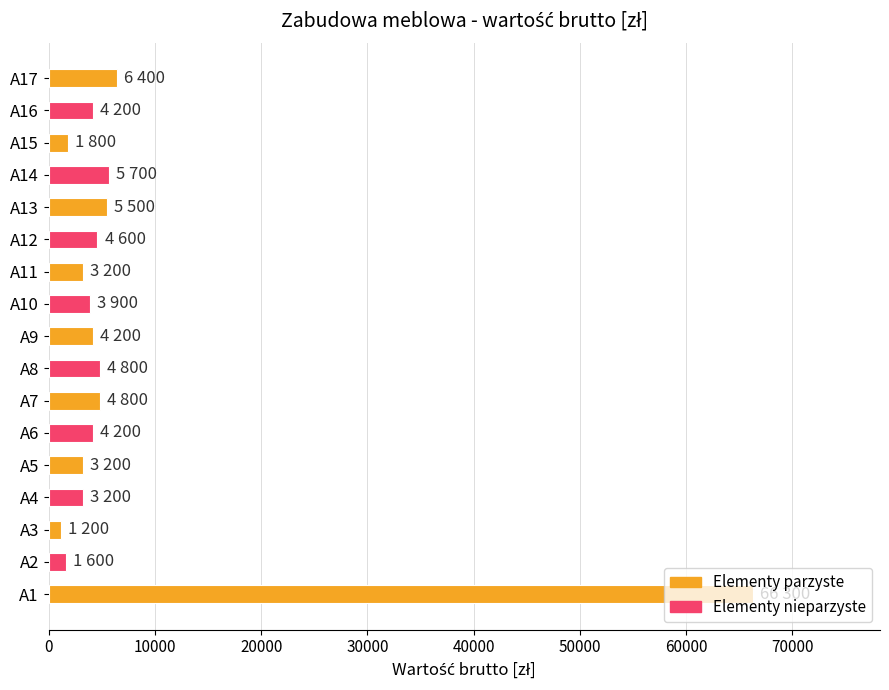

The value at A9 is 4200. True or false?

True